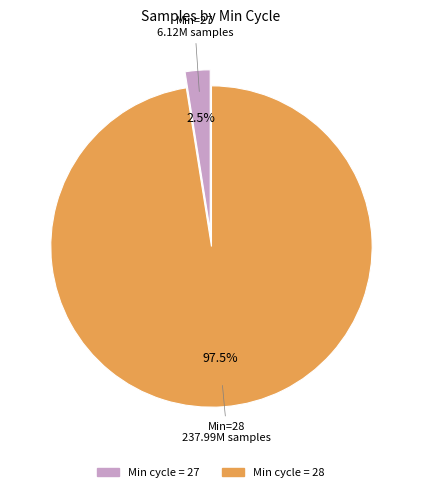

Is there a majority slice in this chart?

Yes